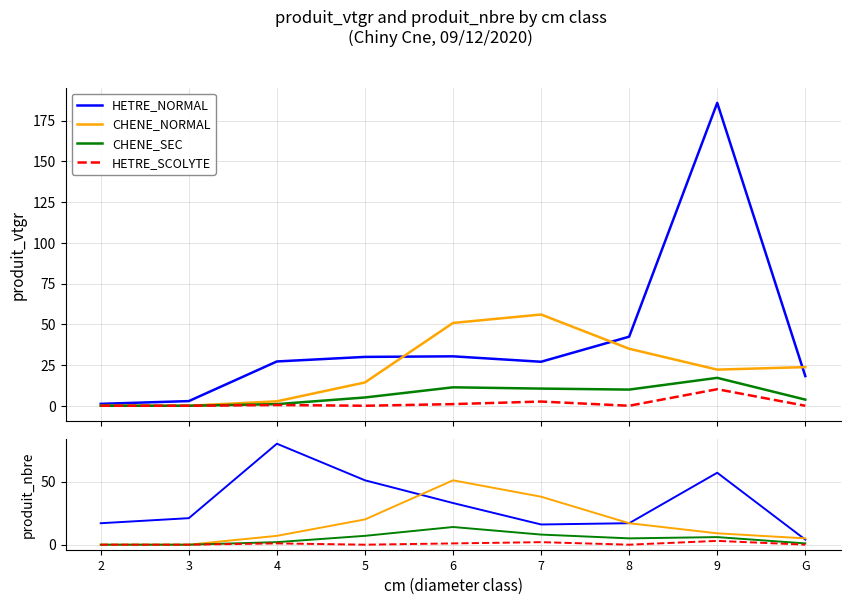

Is the value of HETRE_SCOLYTE at 9 greater than the value of CHENE_NORMAL at 6?

No